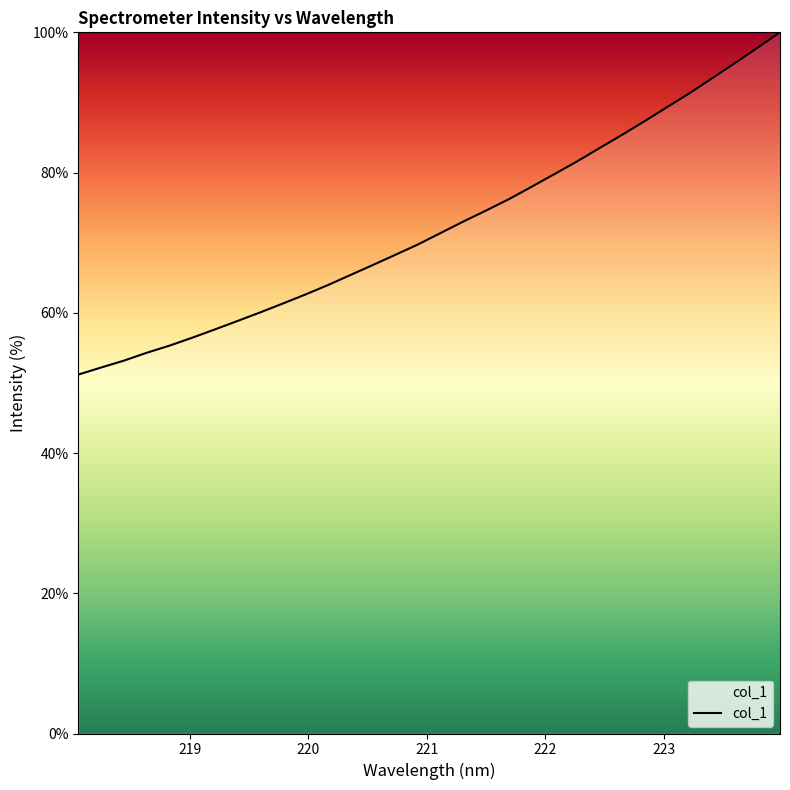

How many distinct data groups are displayed?

1